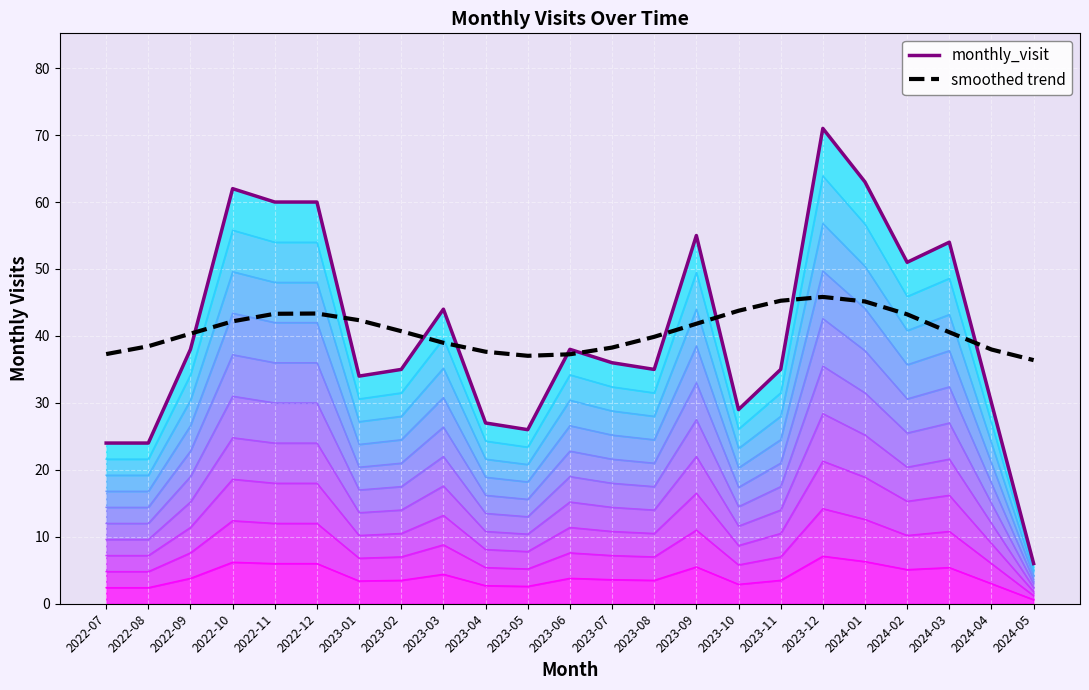

What is the difference between the smoothed trend values at 2023-03 and 2023-12?

6.9